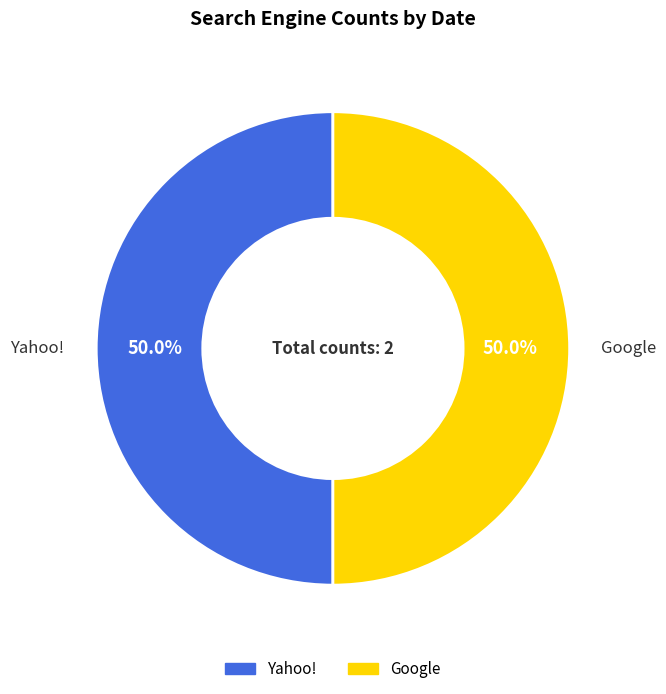

Approximately how many times larger is the value at Yahoo! compared to Google?

1.0